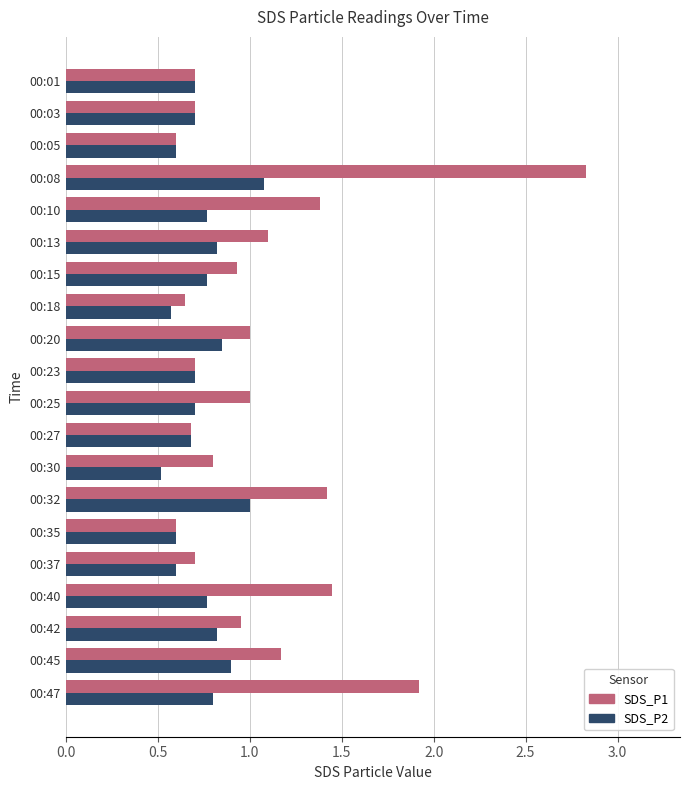

True or false: SDS_P2 has a value of 1.2 at 00:47.

False